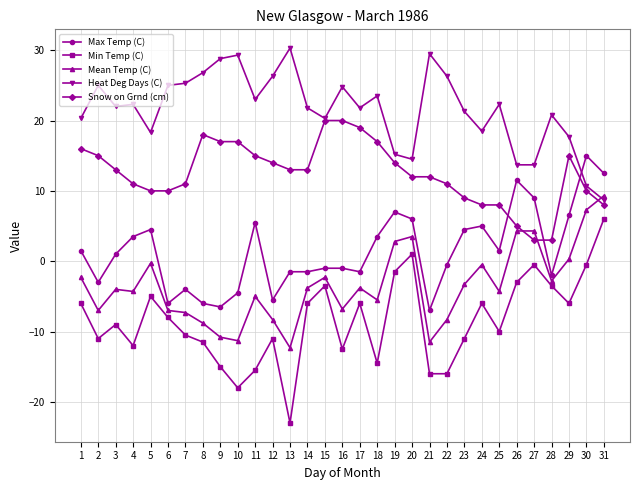

What are all the series names shown in the legend?

Max Temp (C), Min Temp (C), Mean Temp (C), Heat Deg Days (C), Snow on Grnd (cm)